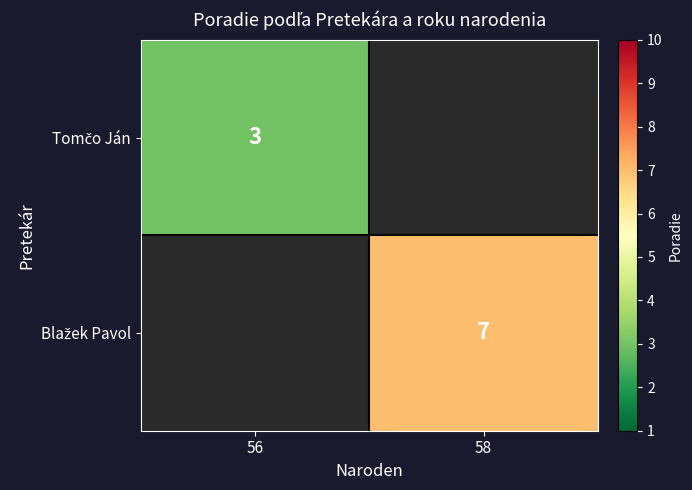

Read the Tomčo Ján value at 56.

3.0